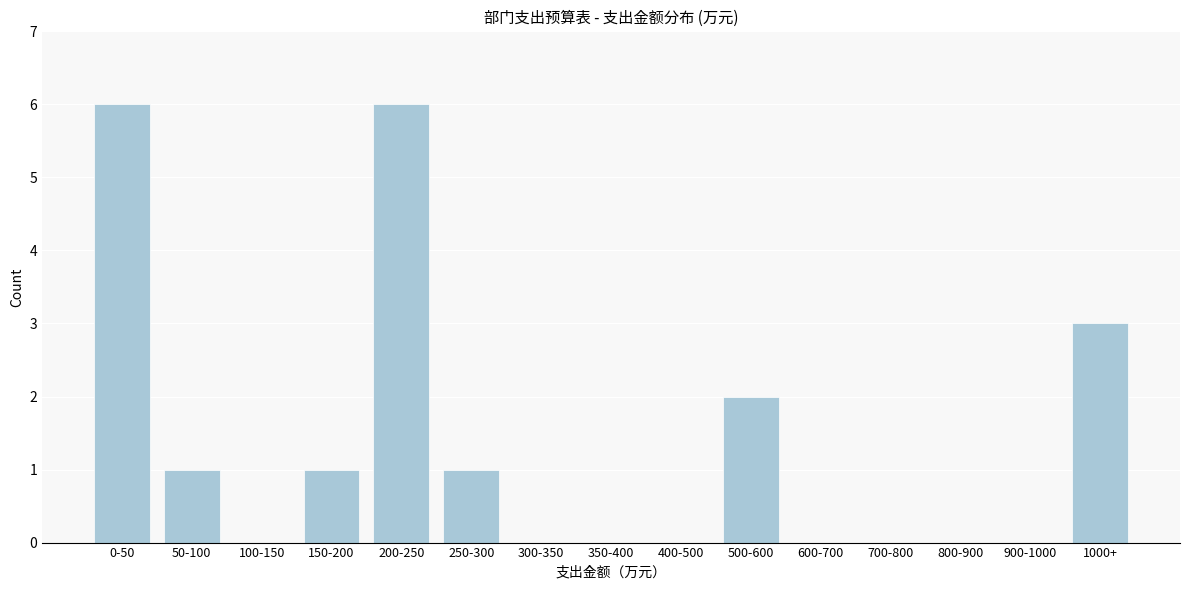

Reading left to right, list all the values displayed in this chart.

0-50=6	50-100=1	100-150=0	150-200=1	200-250=6	250-300=1	300-350=0	350-400=0	400-500=0	500-600=2	600-700=0	700-800=0	800-900=0	900-1000=0	1000+=3